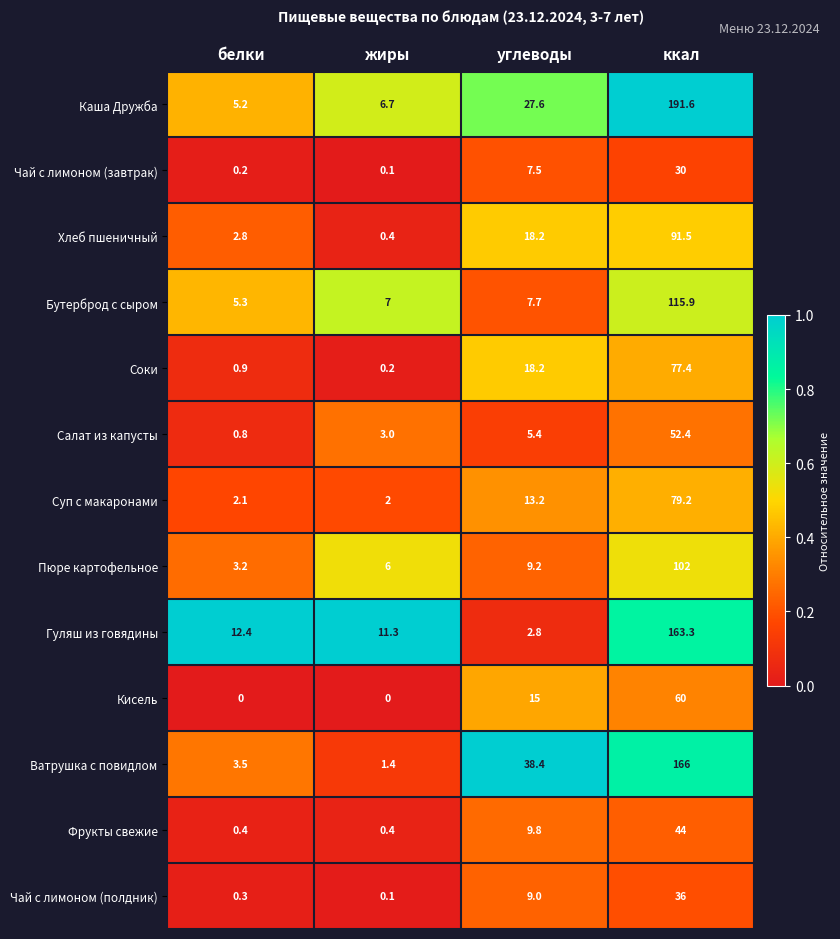

Which category has the highest value across all series?

ккал